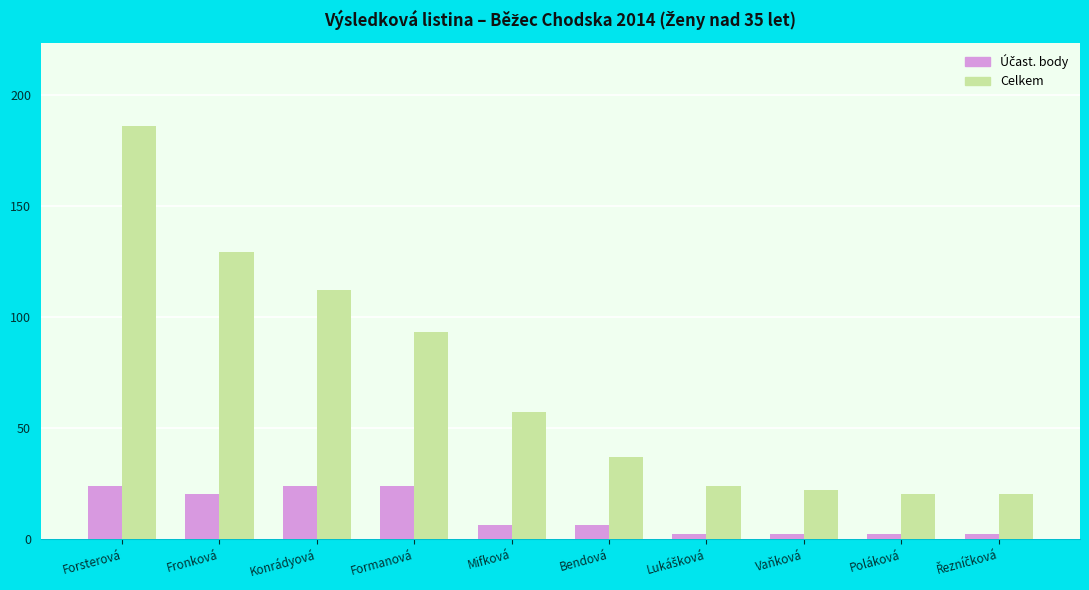

Which series changed the most between Formanová and Poláková?

Celkem